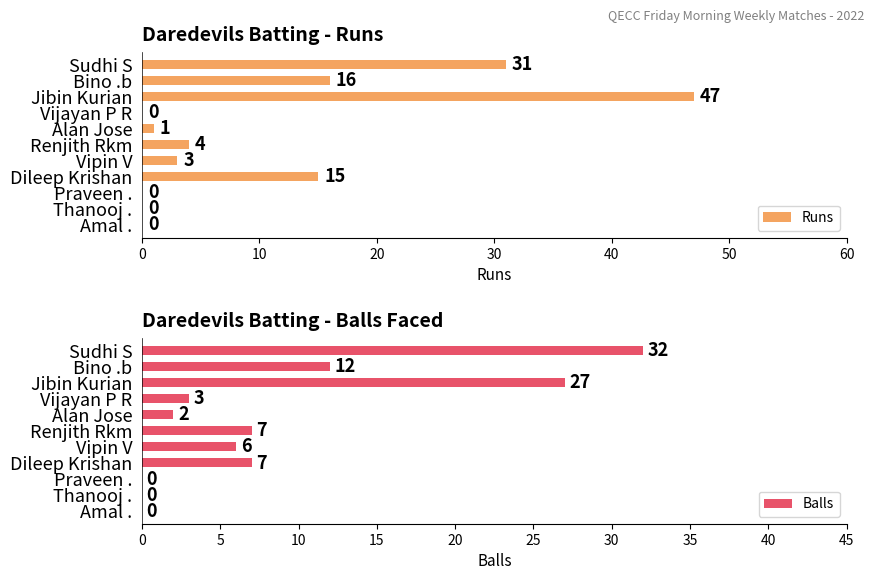

At which label does Runs reach its peak?

Jibin Kurian